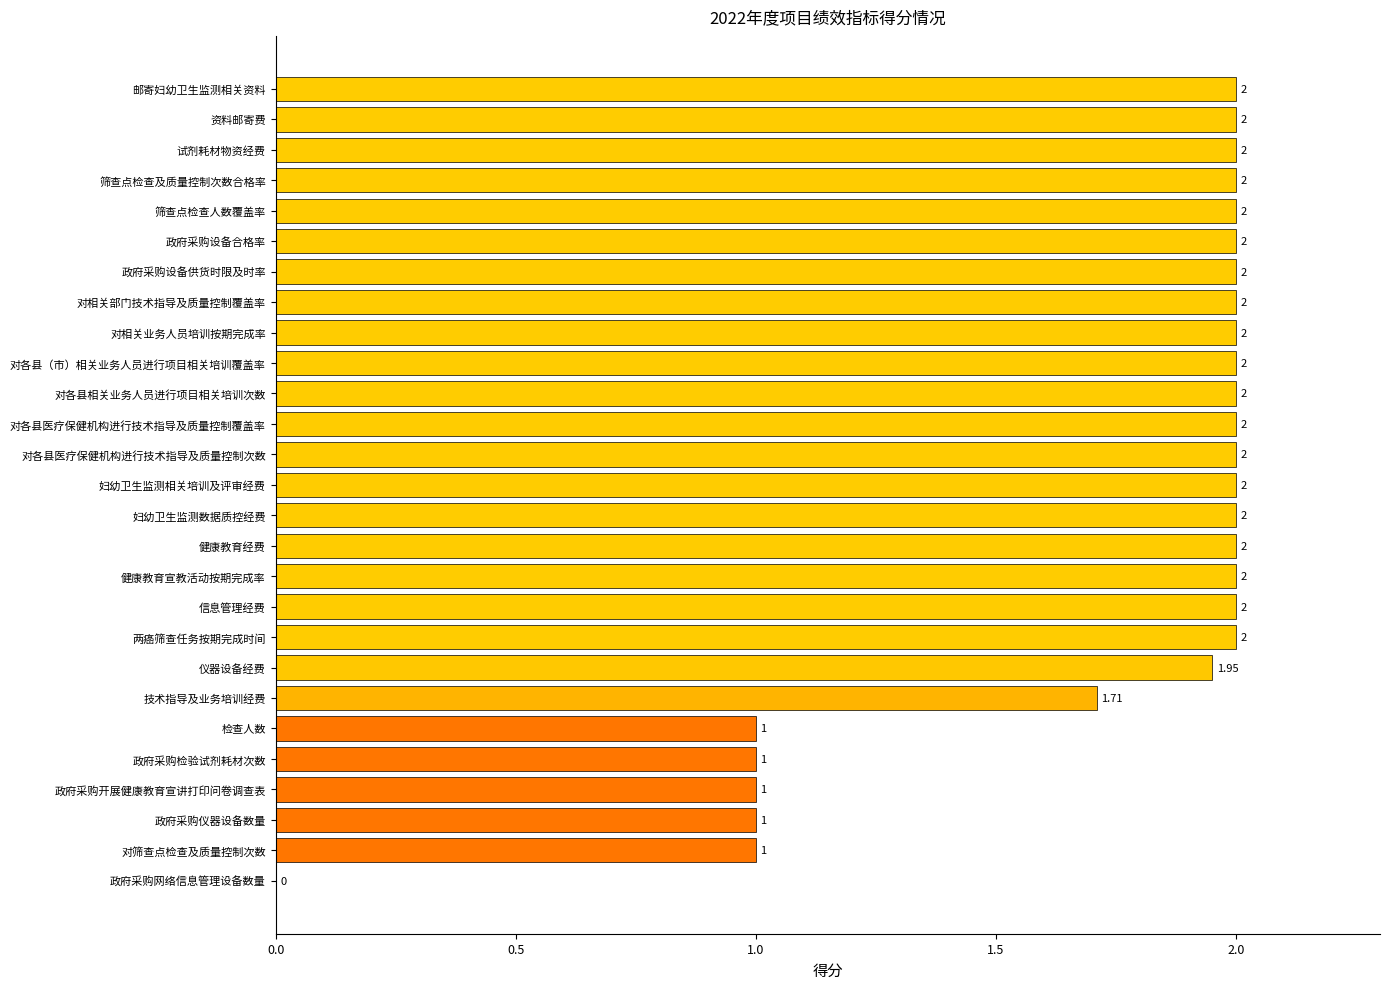

What is the ratio of the value at 检查人数 to the value at 两癌筛查任务按期完成时间?

0.5